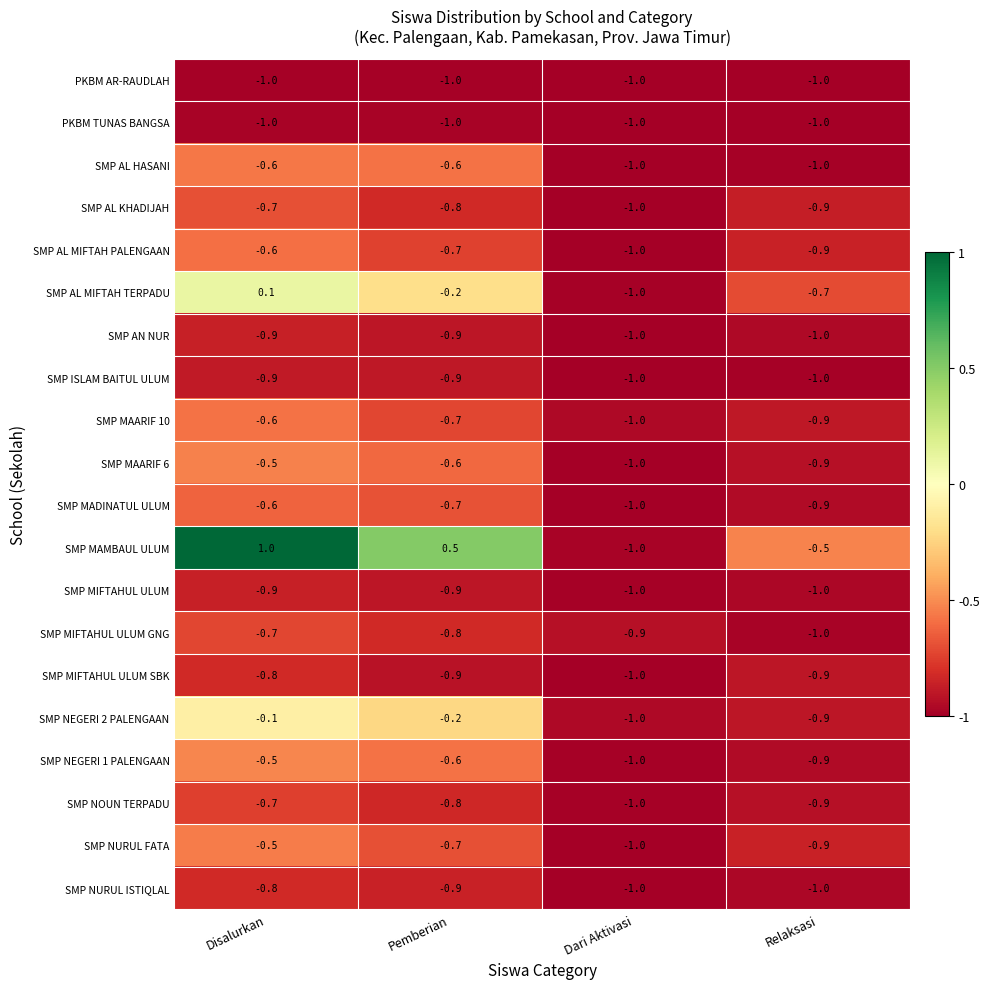

What is the minimum value shown in the chart?

-1.0